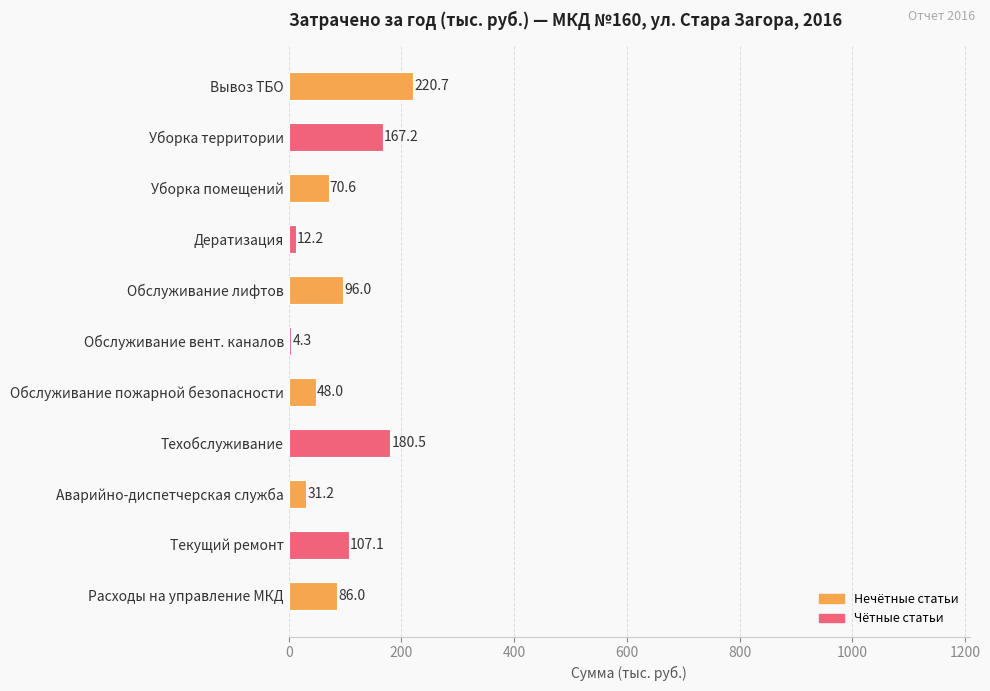

Reading top to bottom, what are all the values shown in this chart?

220.7	167.2	70.6	12.2	96.0	4.3	48.0	180.5	31.2	107.1	86.0